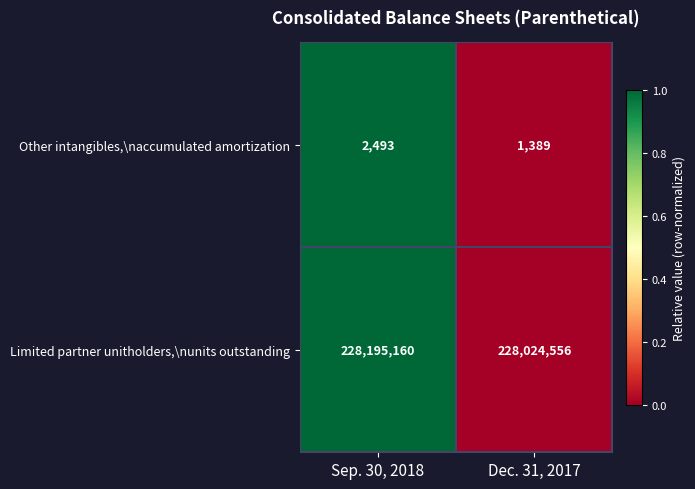

What is the approximate value of Limited partner unitholders,\nunits outstanding at Dec. 31, 2017, to the nearest 100?

228024600